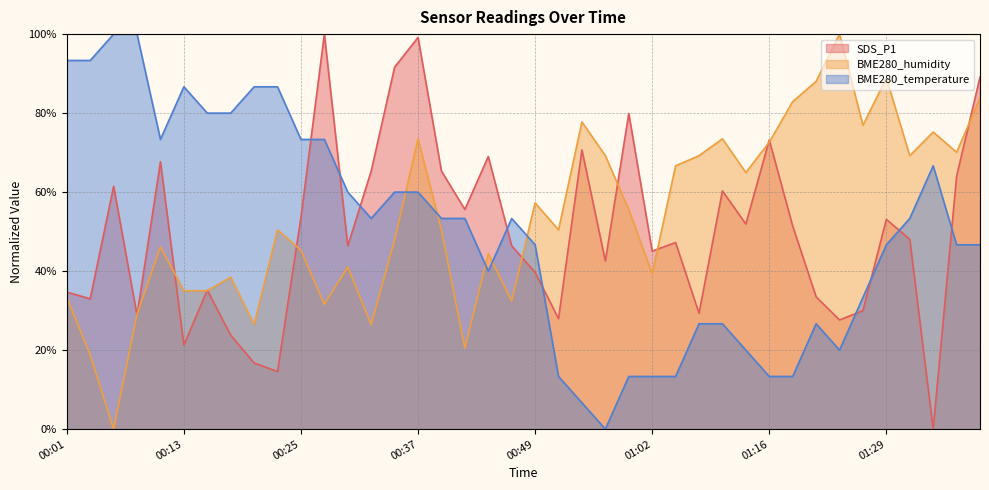

What is the difference between the maximum and minimum values in the BME280_humidity series?

100.0